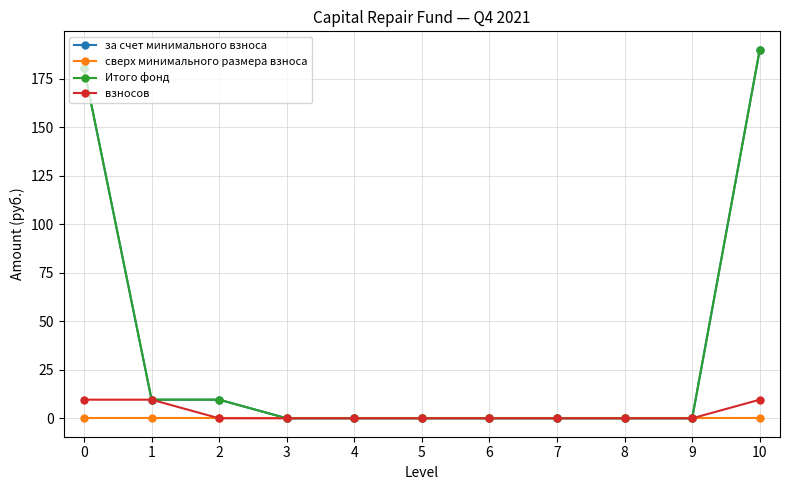

True or false: Итого фонд has more than 1 points higher than both neighbors.

False